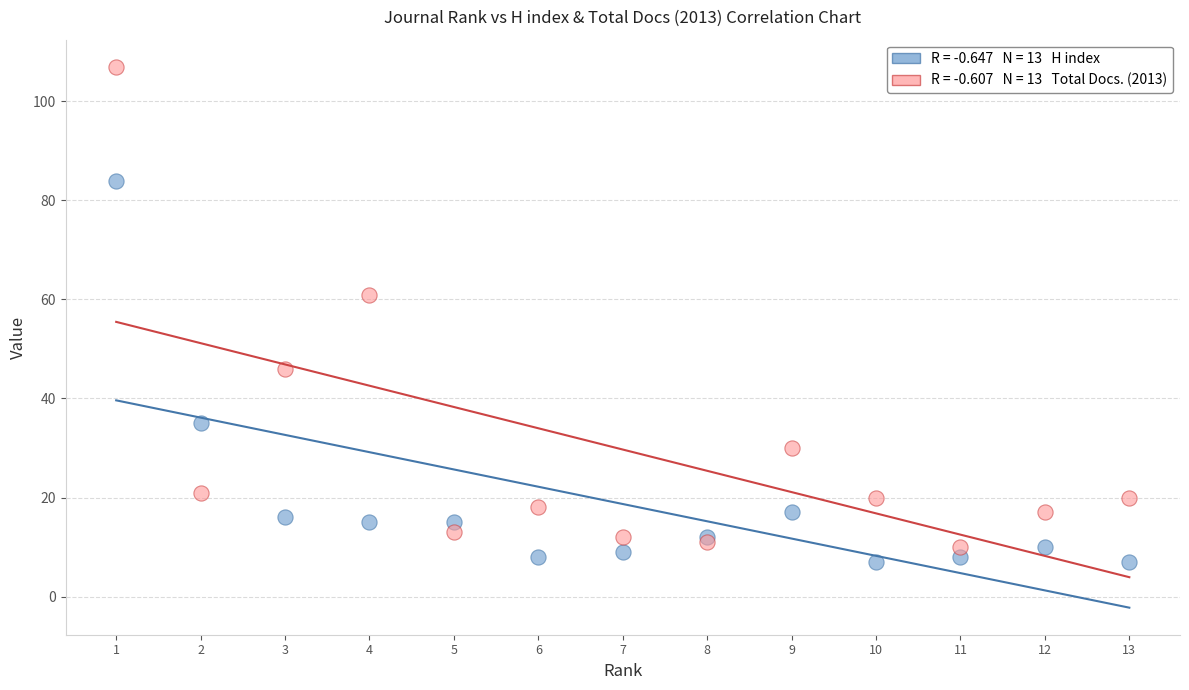

Across all series, what Y value is closest to 57?

61